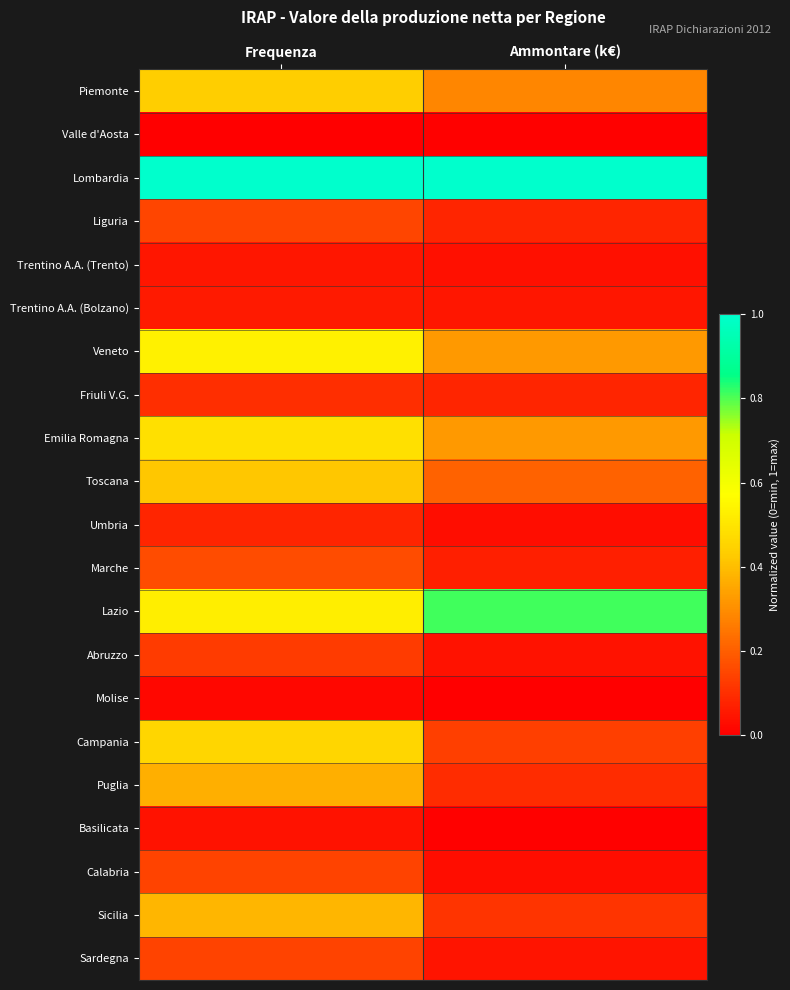

Which has a higher value, Frequenza or Ammontare (k€)?

Frequenza